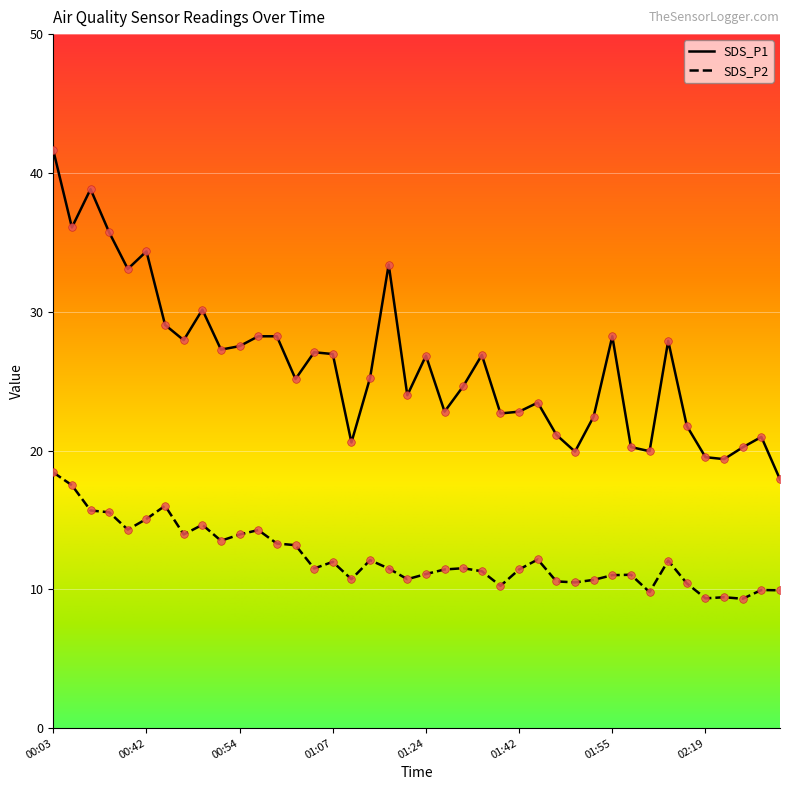

Which series has the largest range (max minus min)?

SDS_P1